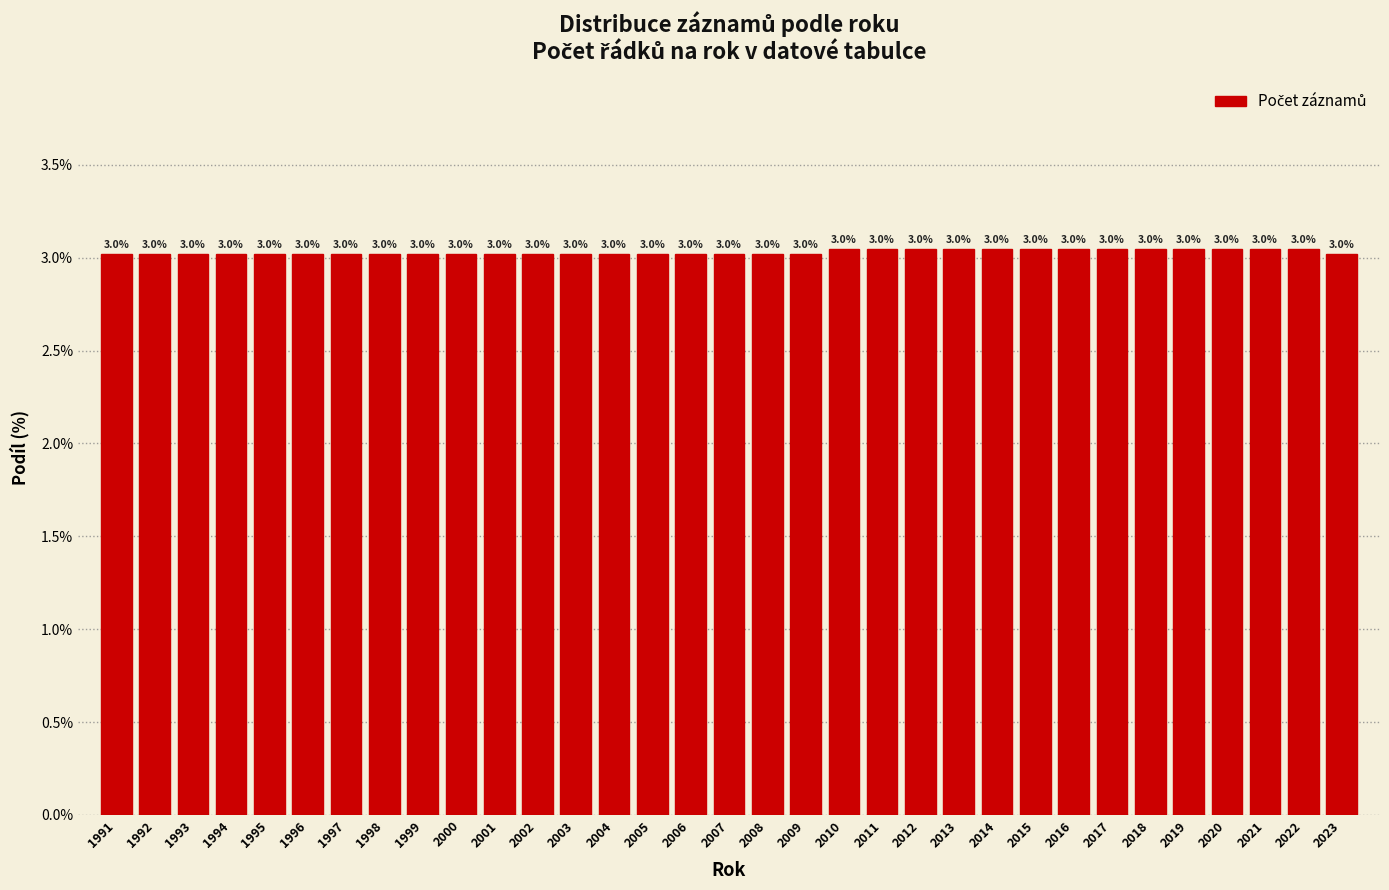

Reading right to left, list all the values displayed in this chart.

2023=3.0	2022=3.0	2021=3.0	2020=3.0	2019=3.0	2018=3.0	2017=3.0	2016=3.0	2015=3.0	2014=3.0	2013=3.0	2012=3.0	2011=3.0	2010=3.0	2009=3.0	2008=3.0	2007=3.0	2006=3.0	2005=3.0	2004=3.0	2003=3.0	2002=3.0	2001=3.0	2000=3.0	1999=3.0	1998=3.0	1997=3.0	1996=3.0	1995=3.0	1994=3.0	1993=3.0	1992=3.0	1991=3.0